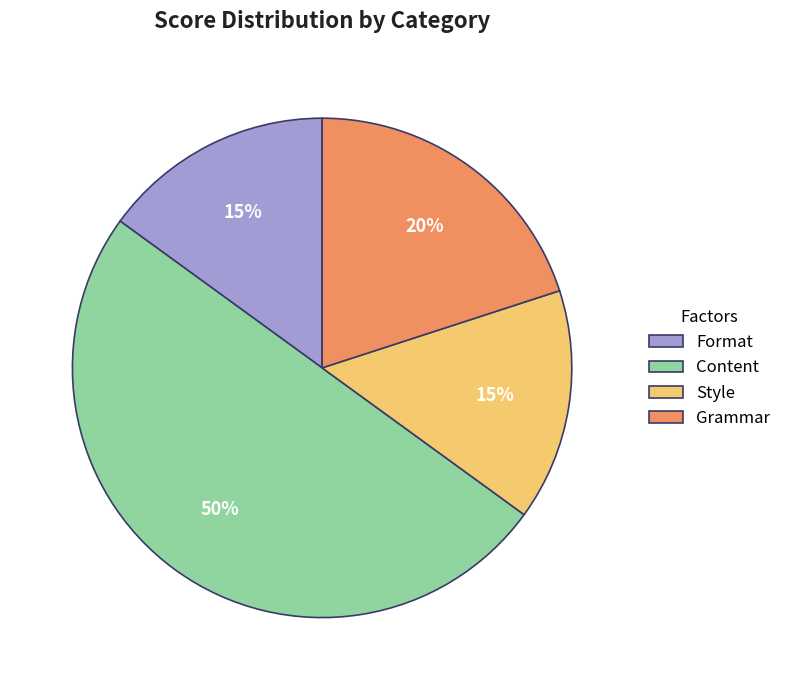

How many segments does this pie chart have?

4